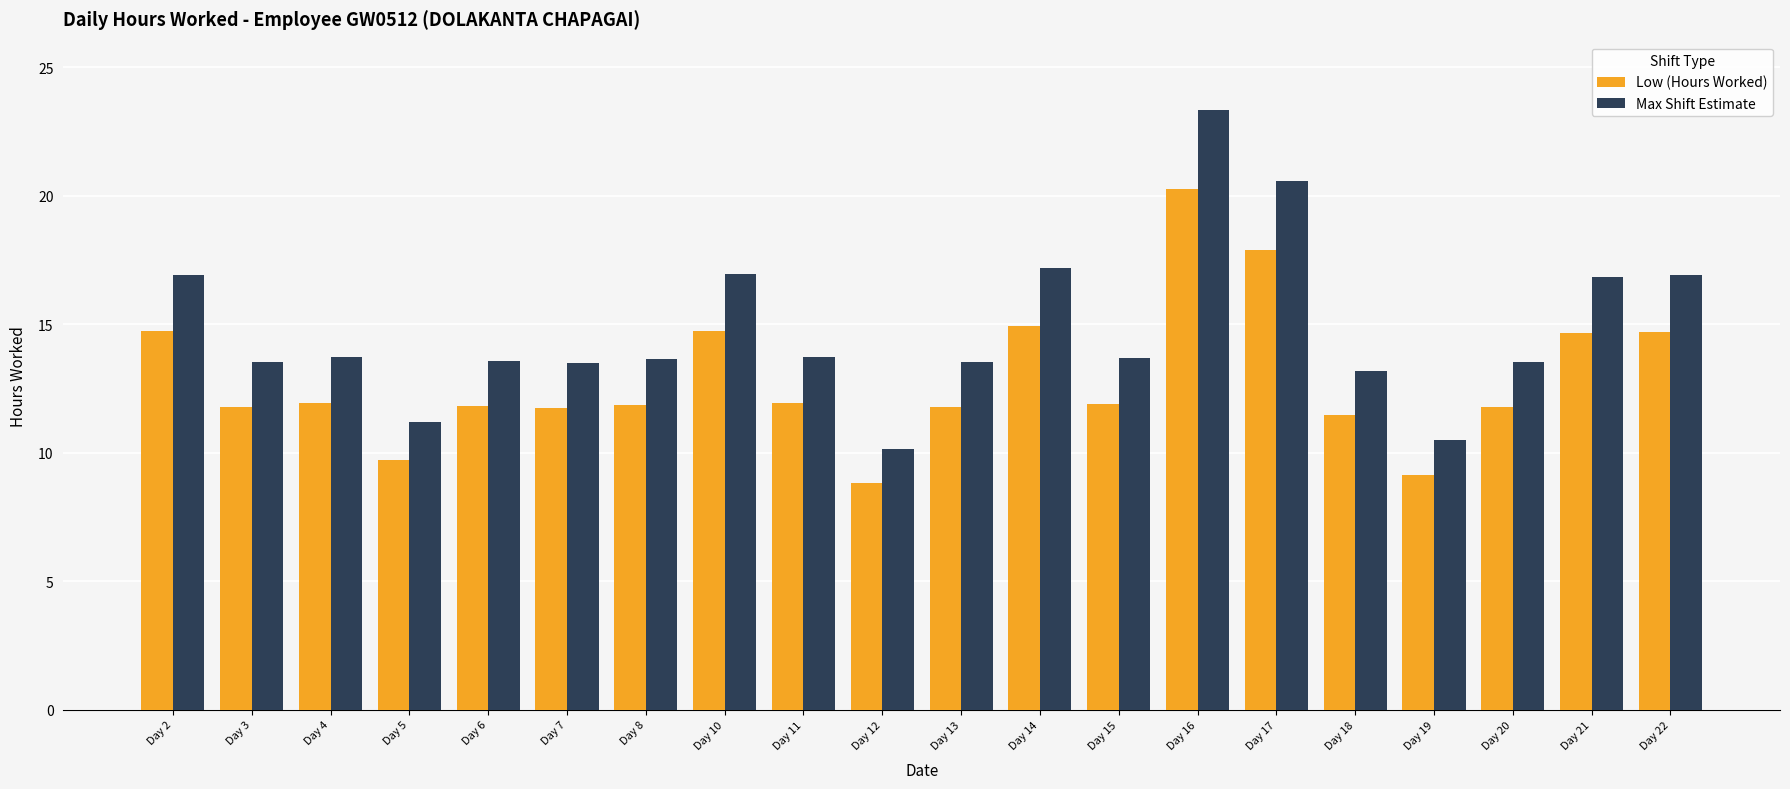

Which category has the lowest value across all series?

Day 12